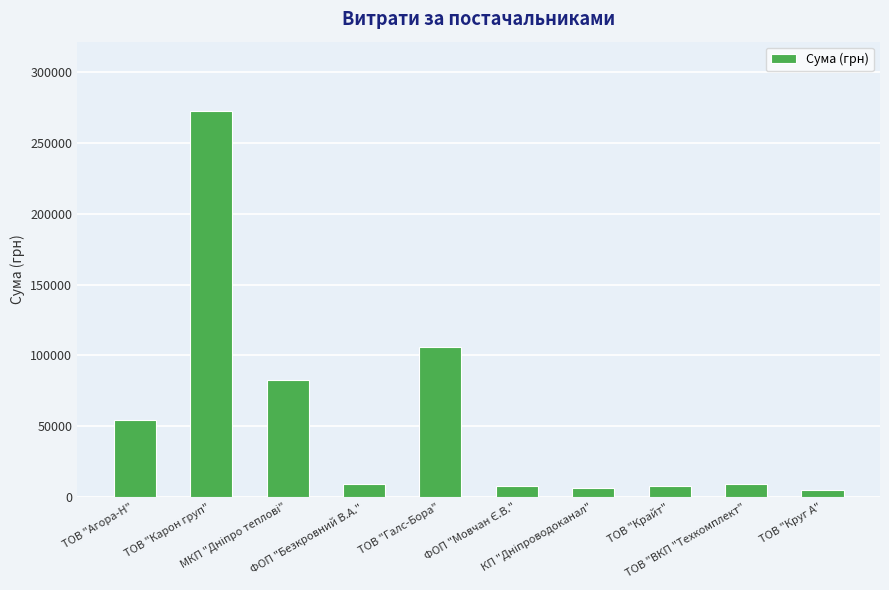

What is the value of the 4th bar from the left?

9062.0